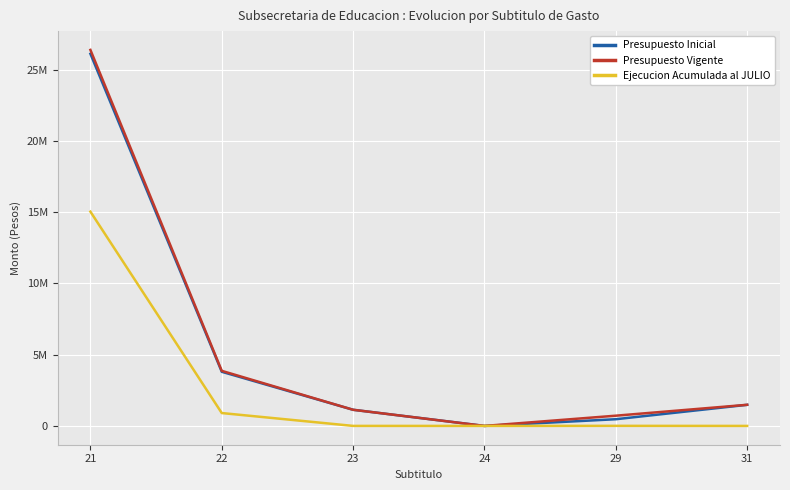

What is the spread (max minus min) of values at 23?

1132190